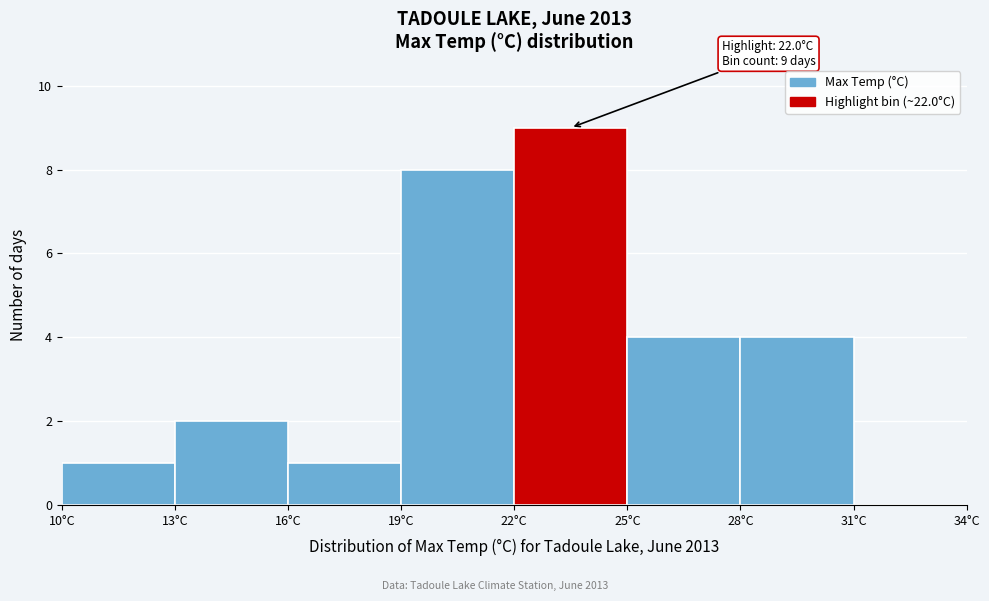

Over which range of the x-axis is the bar tallest?

22 to 25